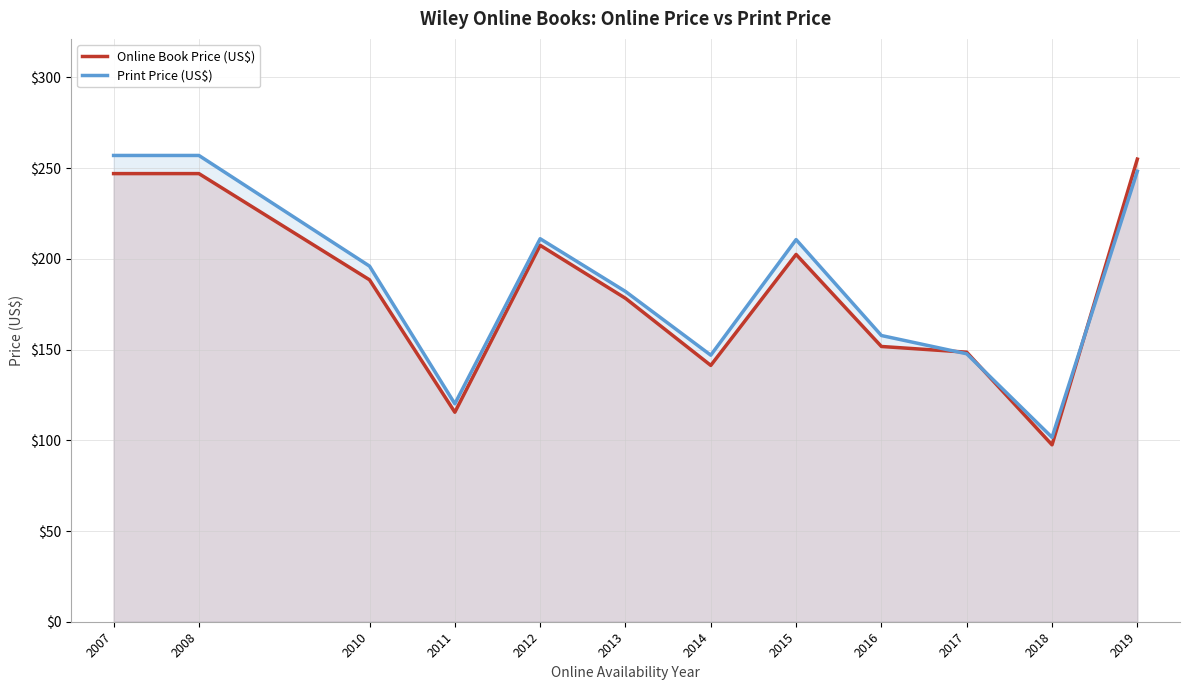

The value of Print Price (US$) at 2007 is 257.0. True or false?

True